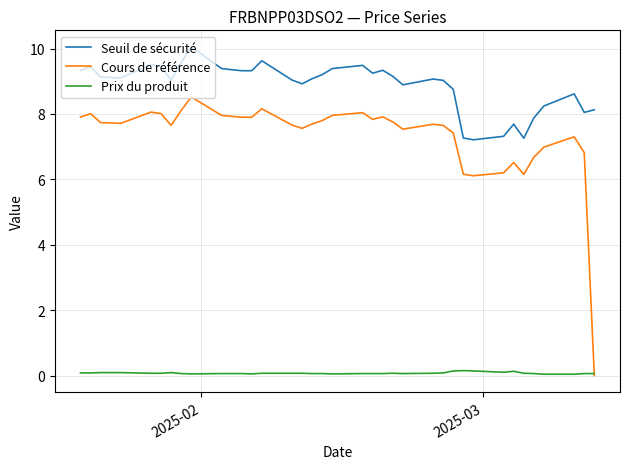

Which series has the largest total across all categories?

Seuil de sécurité